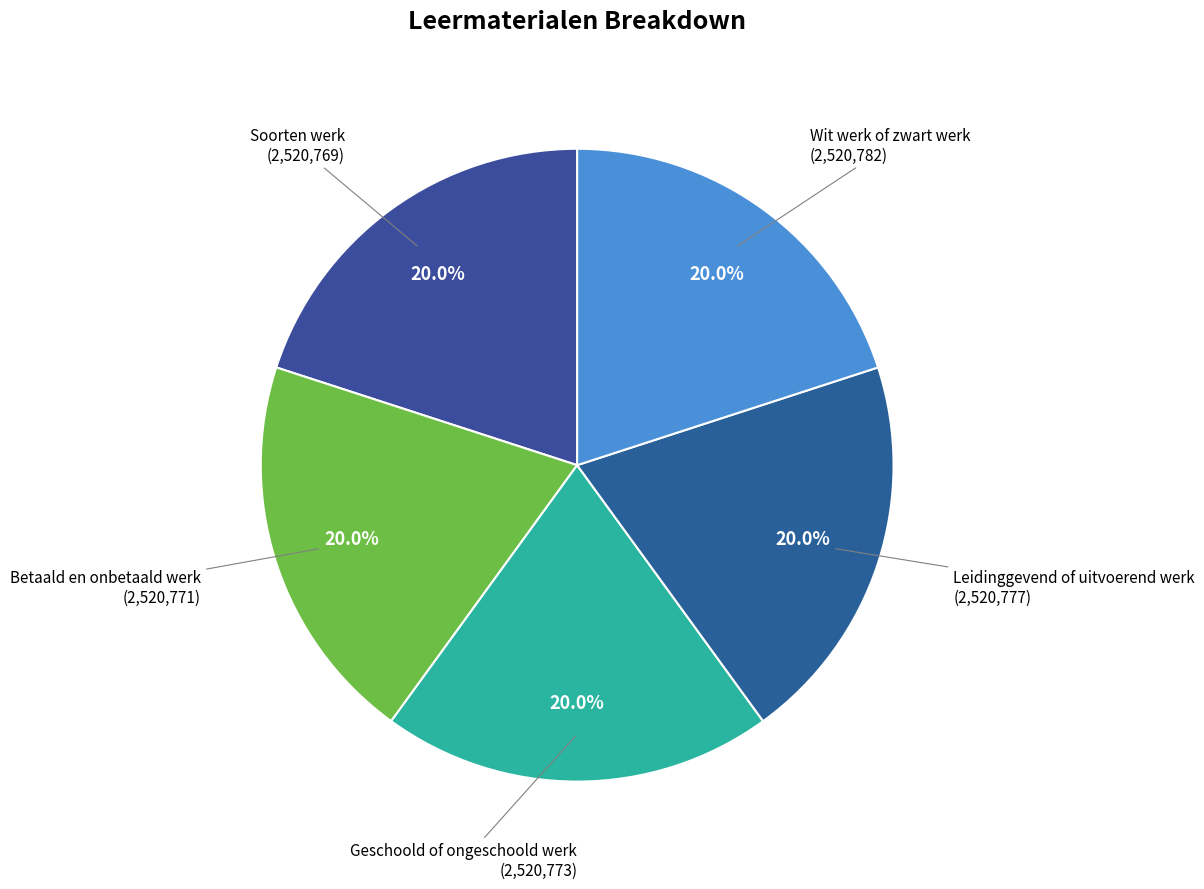

The Soorten werk slice represents 20% of the pie. True or false?

True